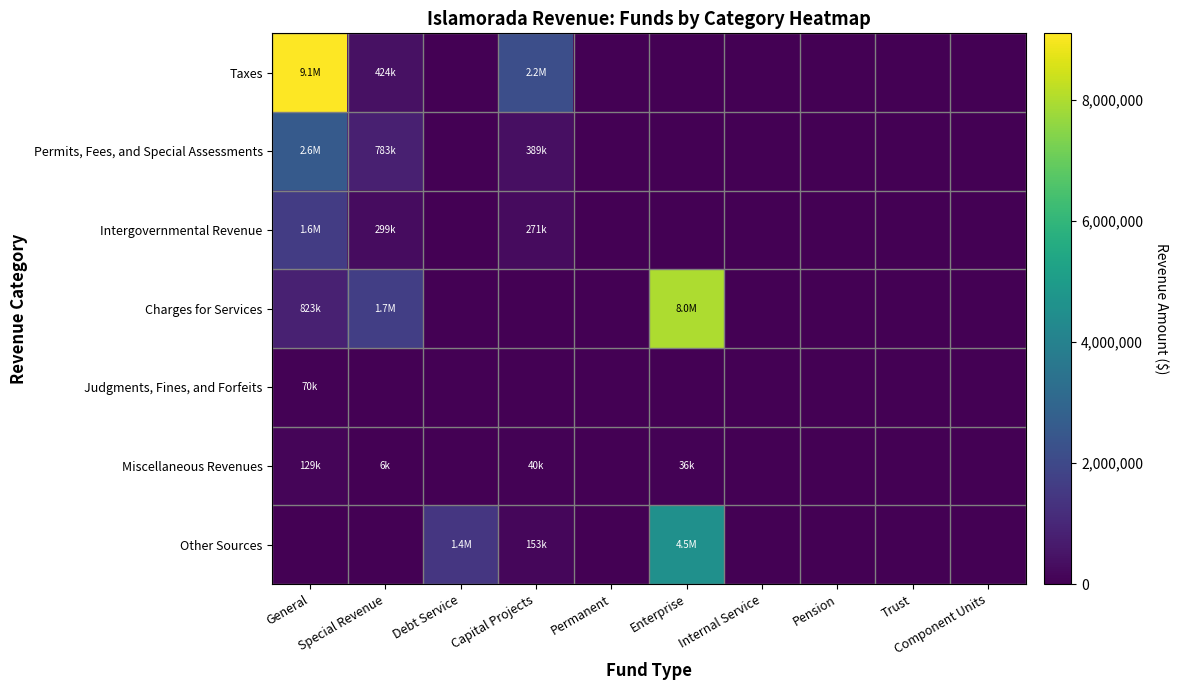

Rank the series at Special Revenue from highest to lowest value.

Charges for Services, Permits, Fees, and Special Assessments, Taxes, Intergovernmental Revenue, Miscellaneous Revenues, Judgments, Fines, and Forfeits, Other Sources